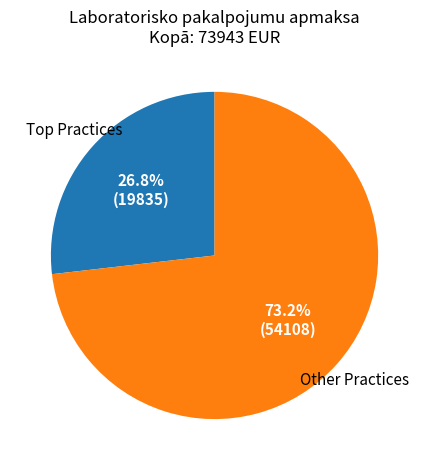

Does any single category account for the majority?

Yes